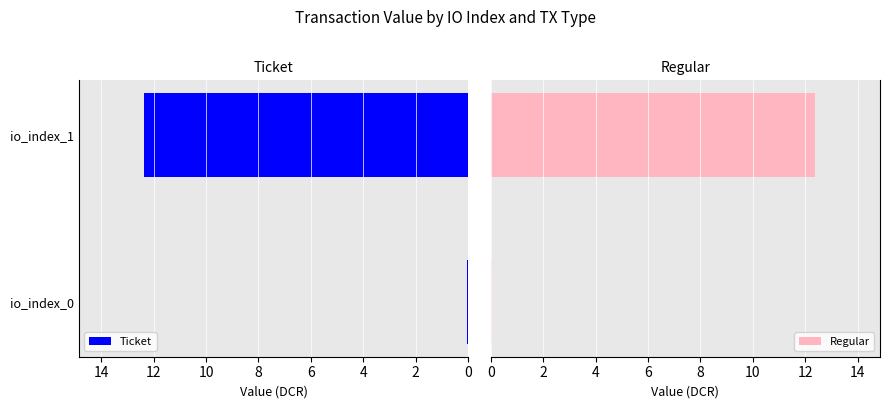

What is the sum of all Ticket values?

12.4